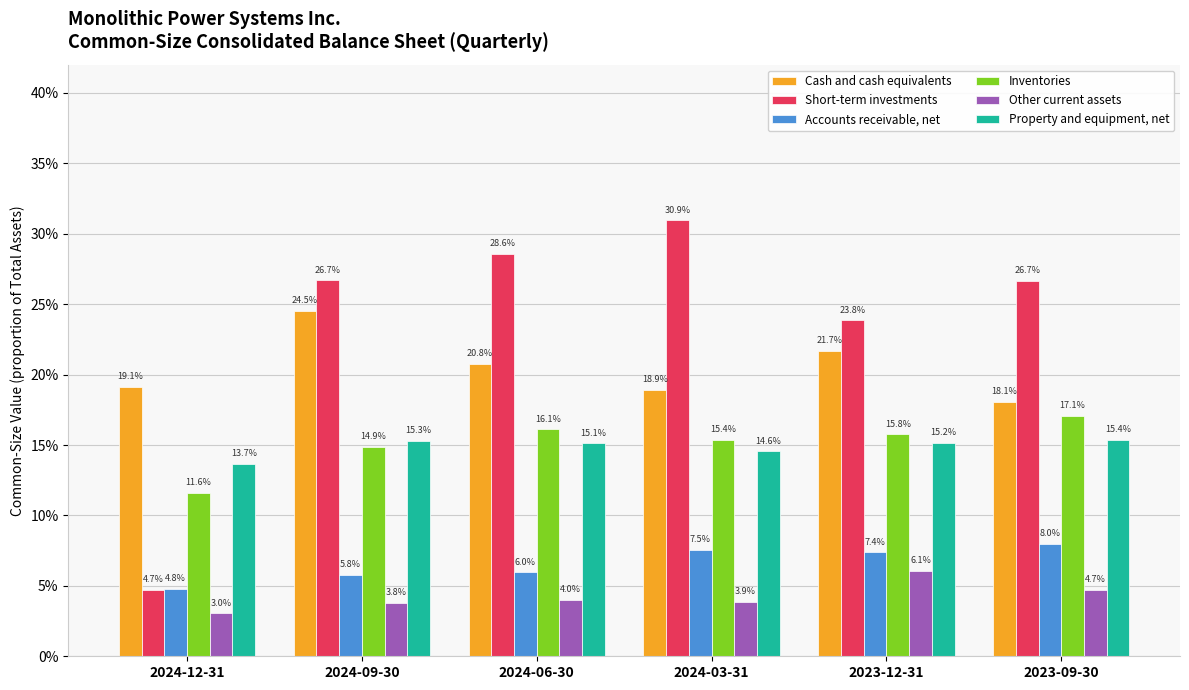

What is the sum of all Short-term investments values?

1.4